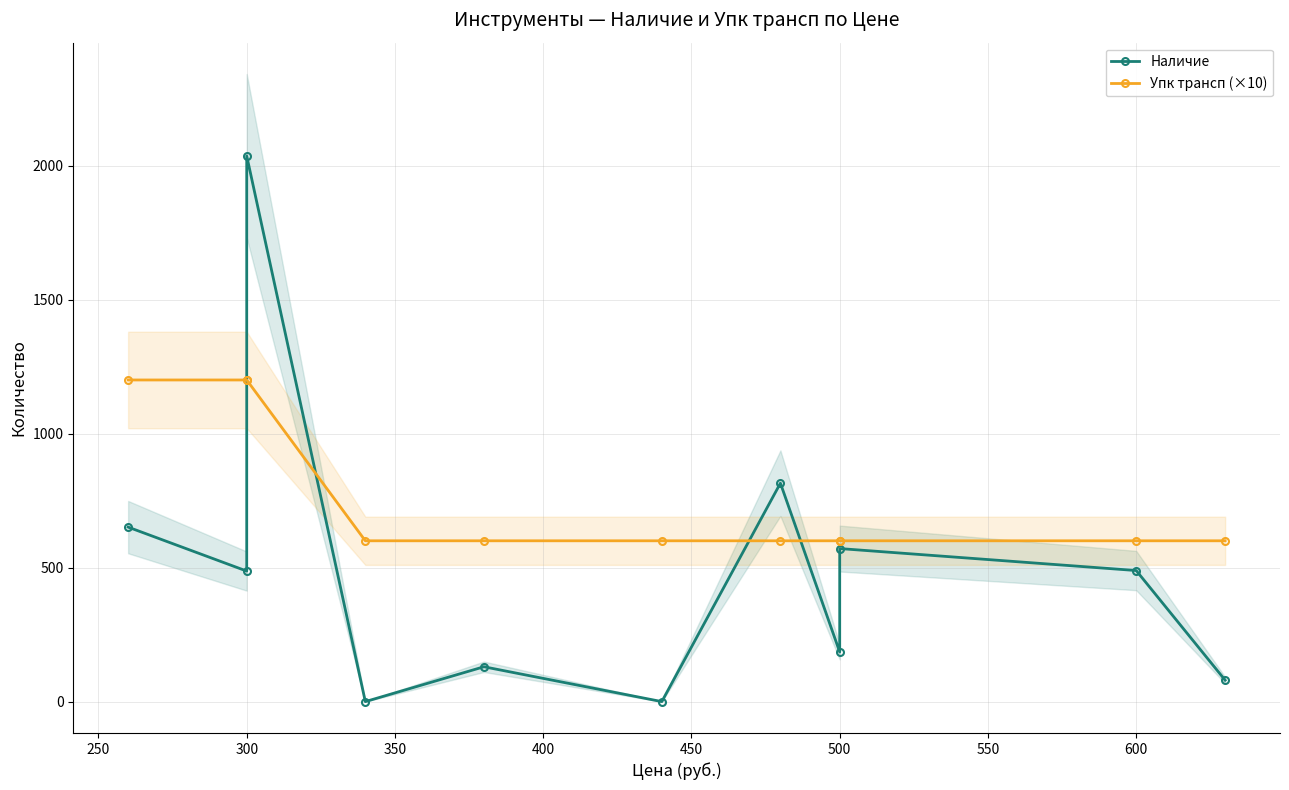

Which series changed the most between 500 and 600?

Наличие